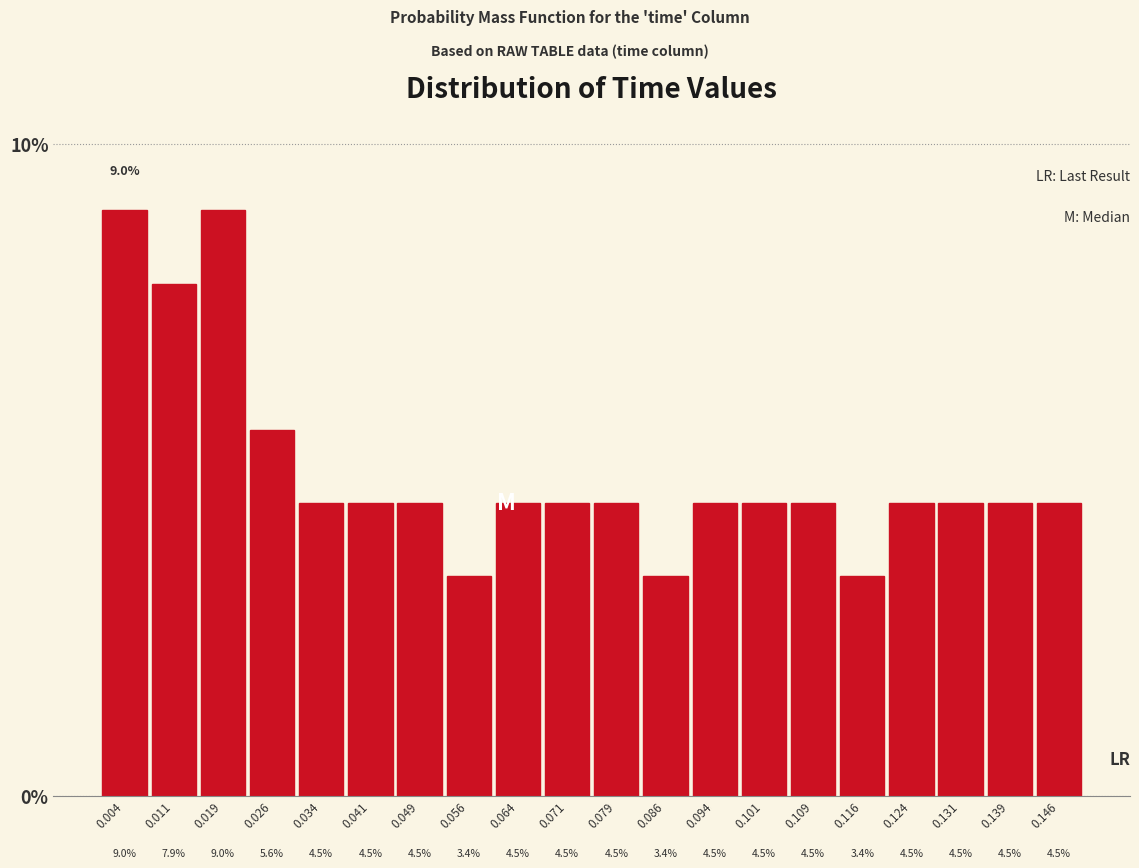

What is the height of the bar covering 0.098 to 0.105 on the x-axis? The bar edges are not printed on the chart, so give them approximately, as read against the axis.

4.5